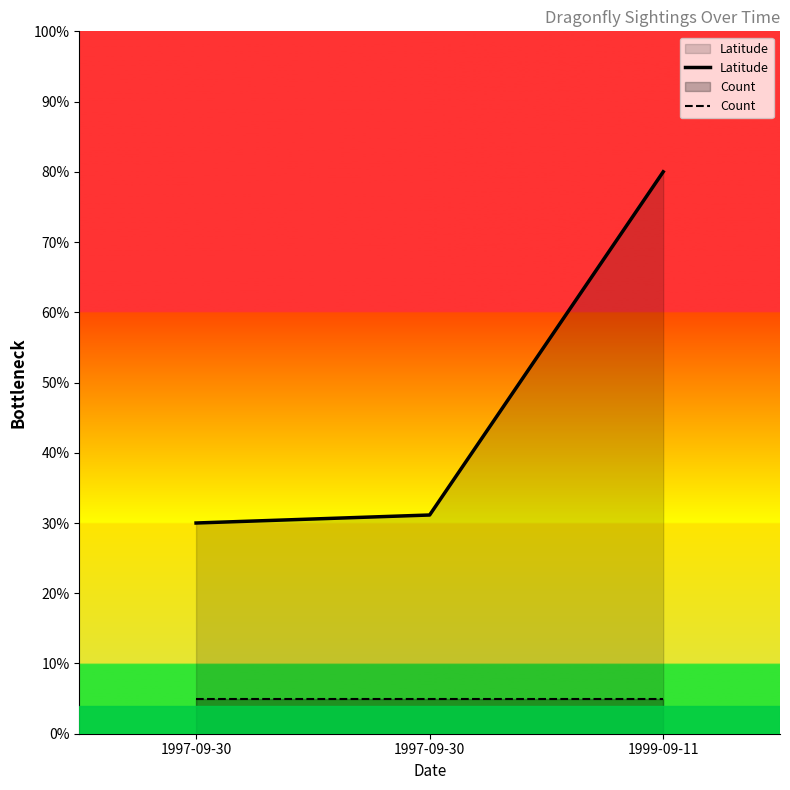

Between 1999-09-11 and 1997-09-30, which is larger?

1999-09-11